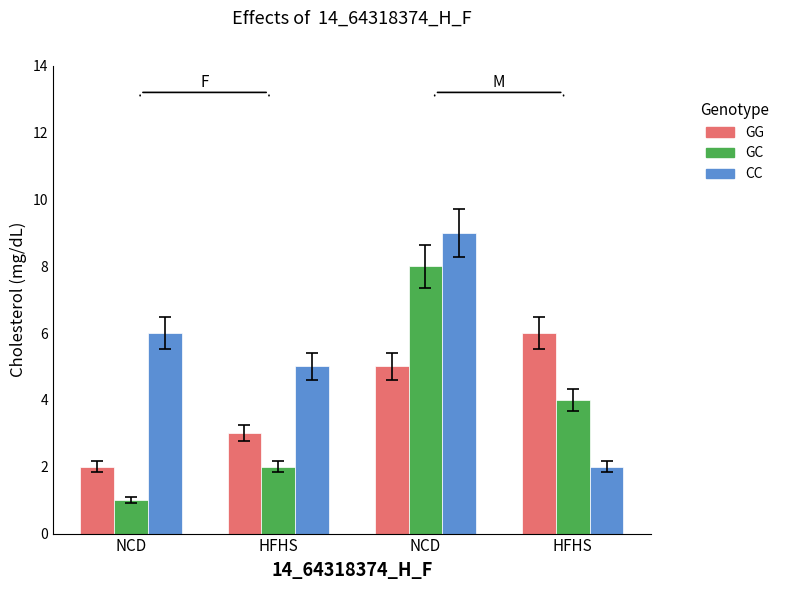

At HFHS, list the series in order from smallest to largest.

GC, GG, CC